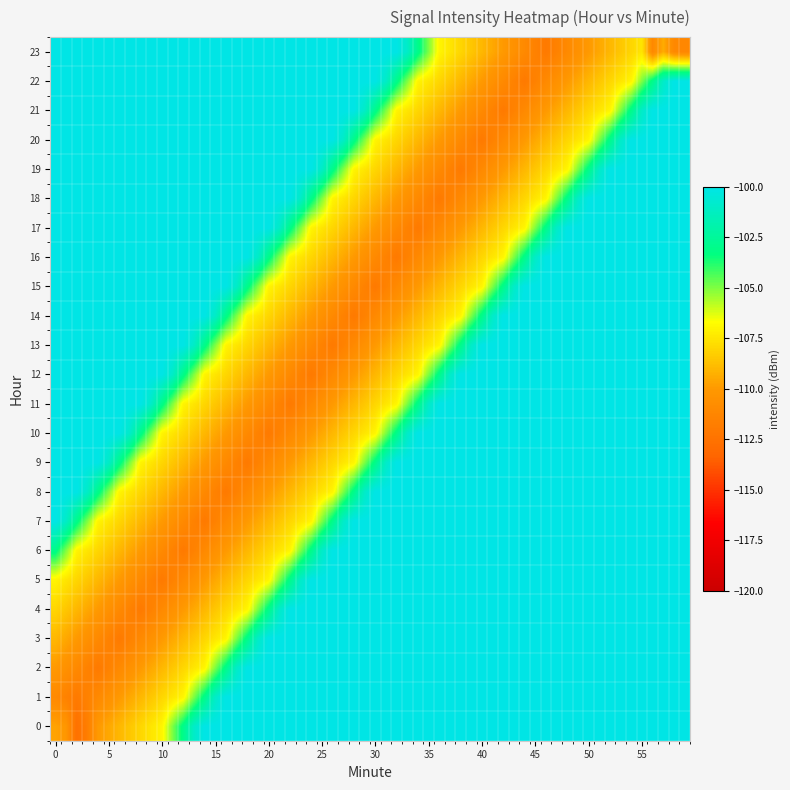

What is the smallest value displayed?

-111.7